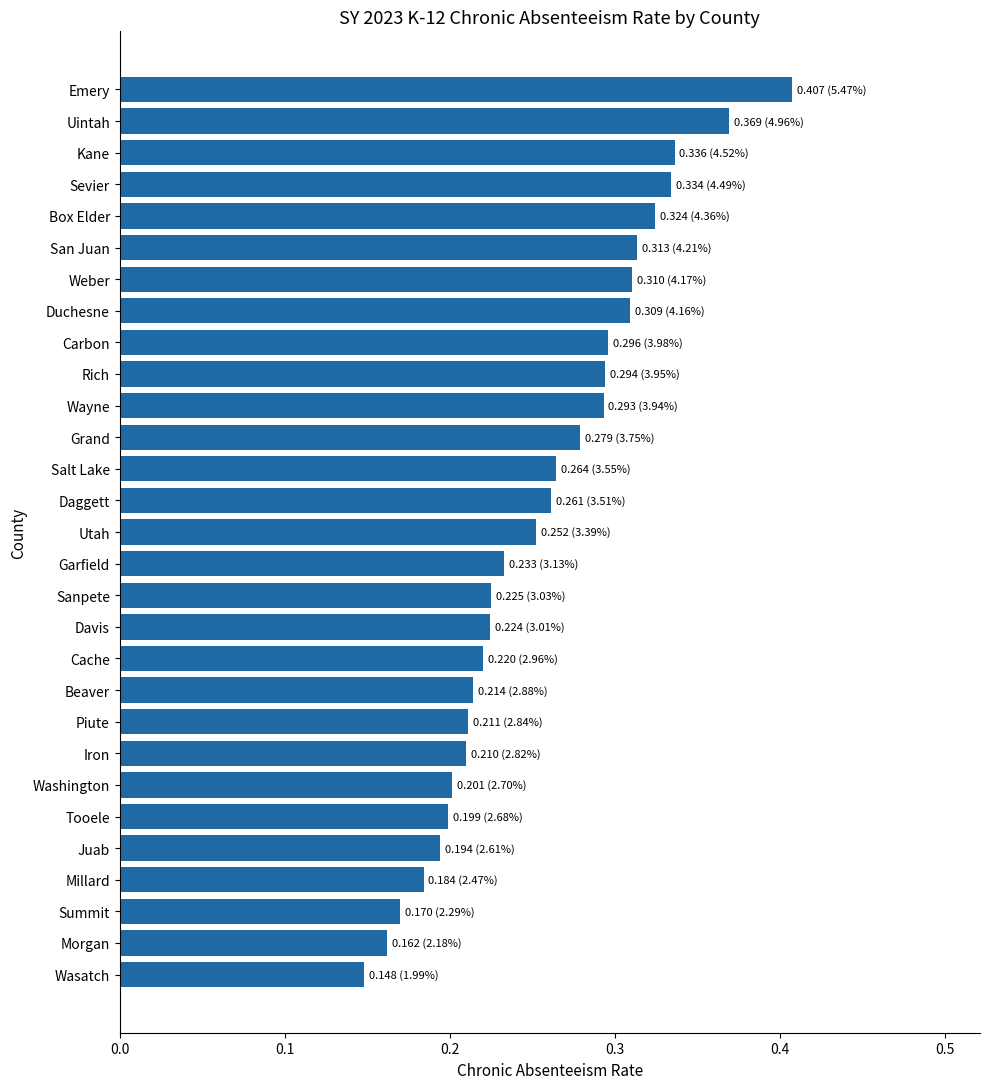

How many values are between 0 and 1?

29